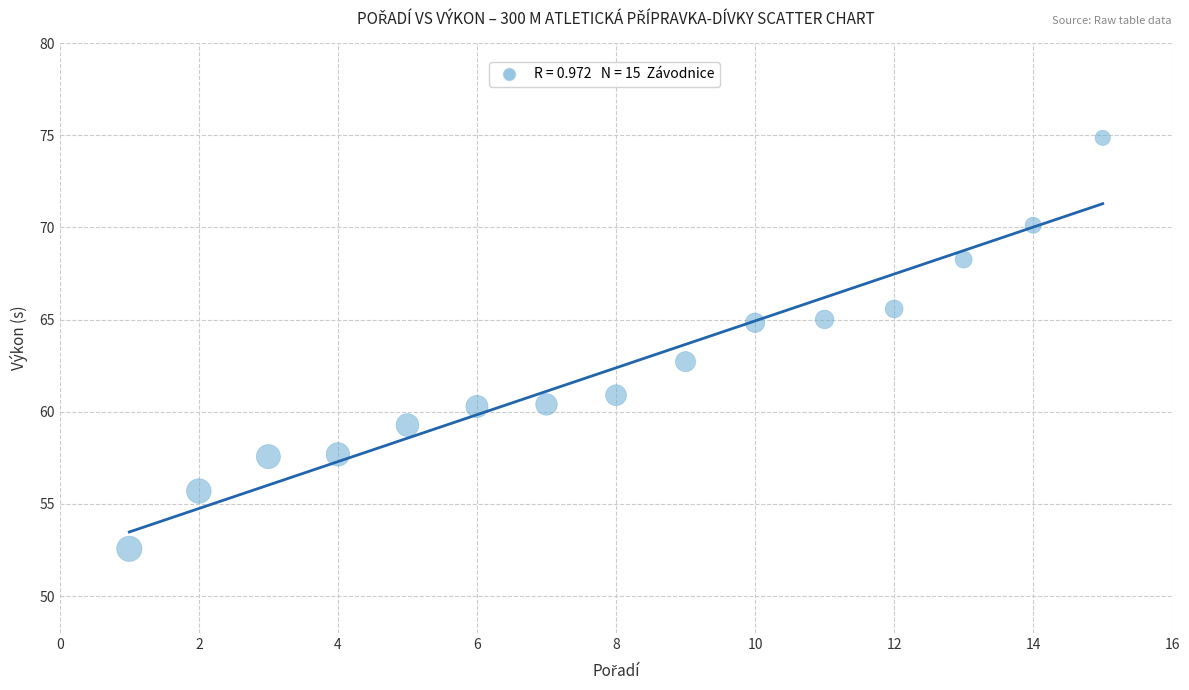

What is the range of X values (max minus min)?

14.0